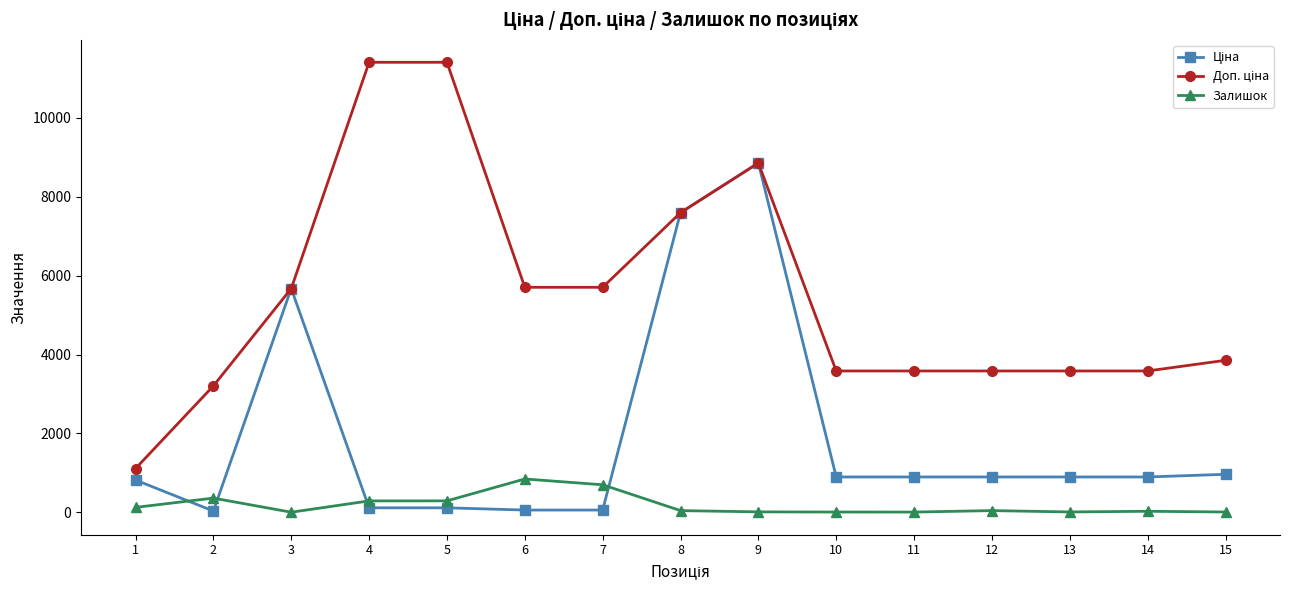

True or false: Залишок has more than 2 interior local peaks.

True